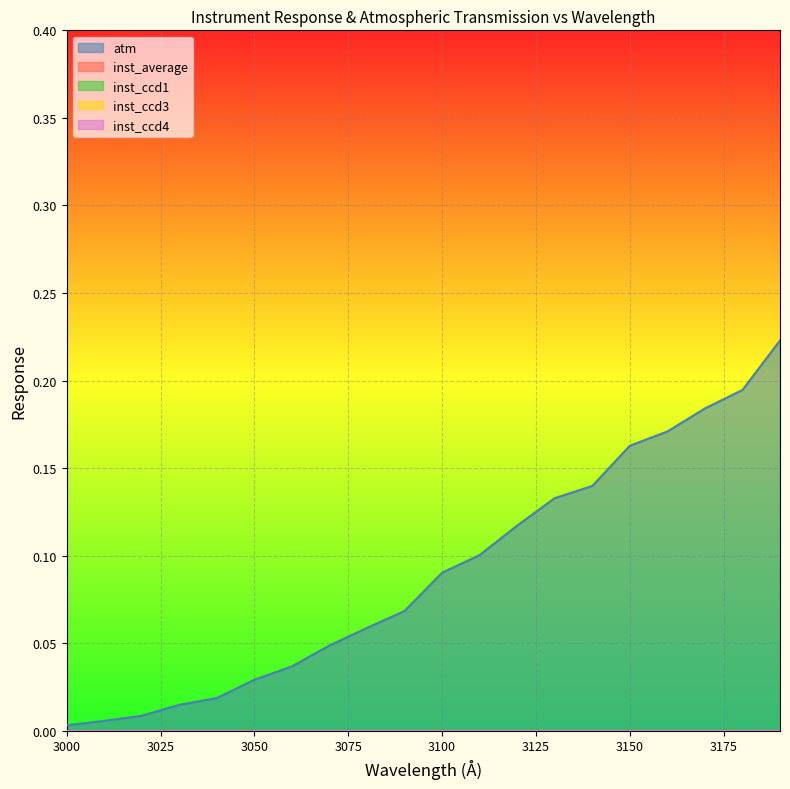

What is the total value across all series at 9?

0.1